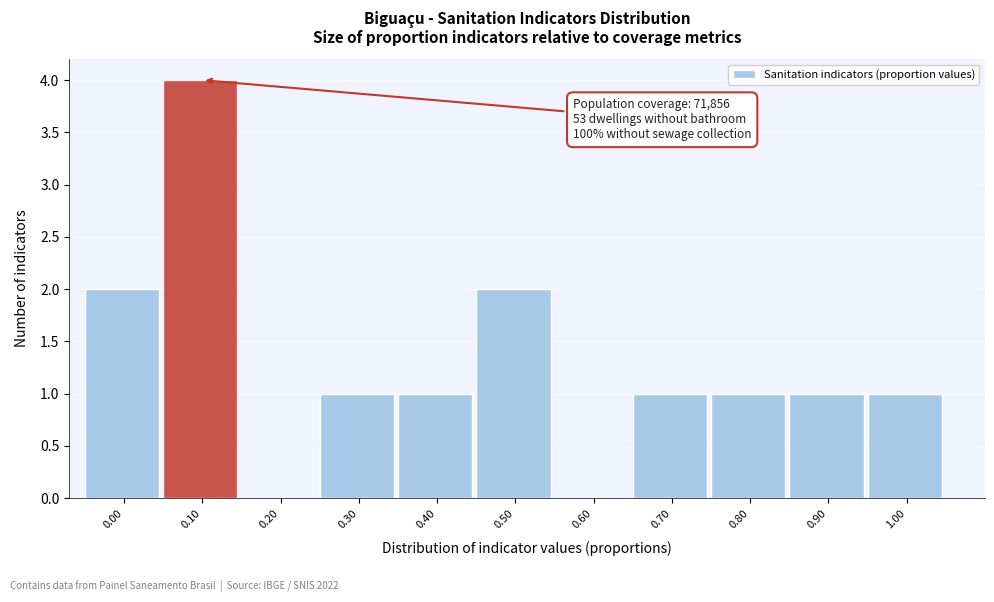

Reading right to left, transcribe all the data shown in this chart.

1.00=1	0.90=1	0.80=1	0.70=1	0.60=0	0.50=2	0.40=1	0.30=1	0.20=0	0.10=4	0.00=2